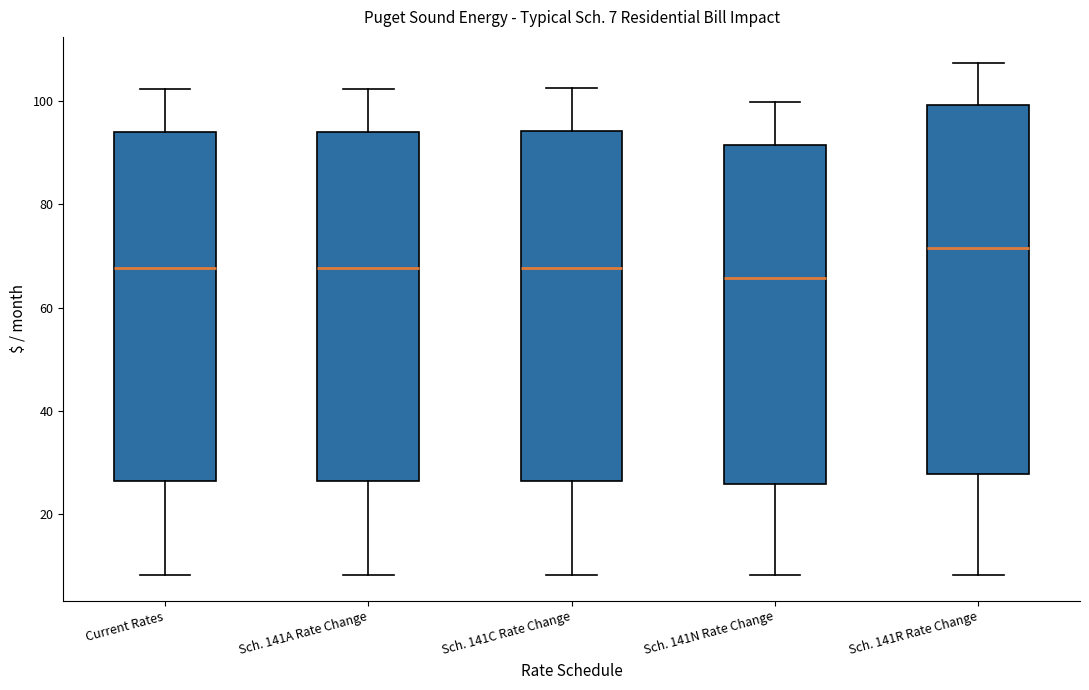

Comparing the boxes themselves (not the whiskers), which one is the tallest?

Sch. 141R Rate Change